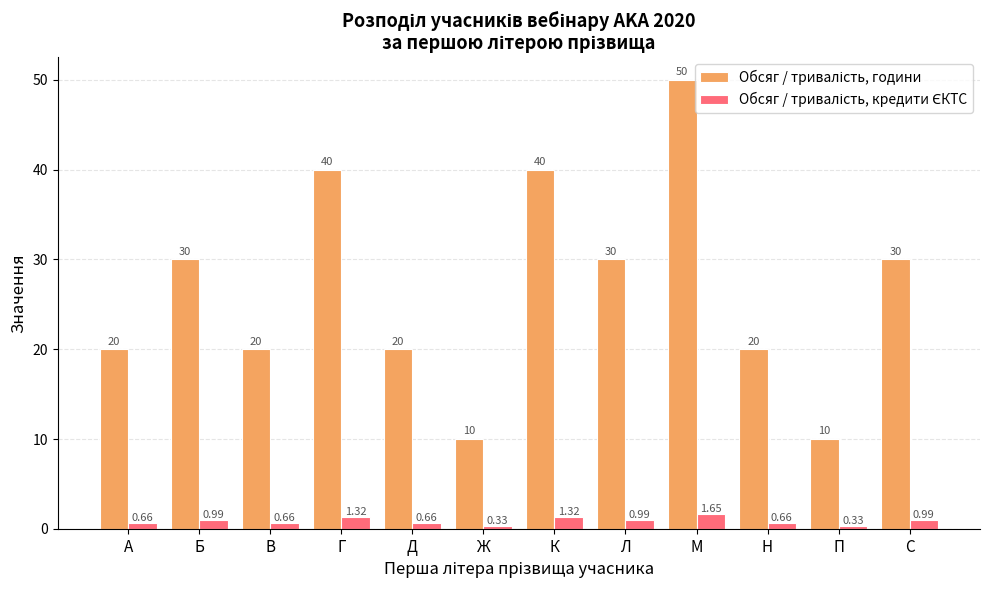

What is the total value across all series at С?

31.0